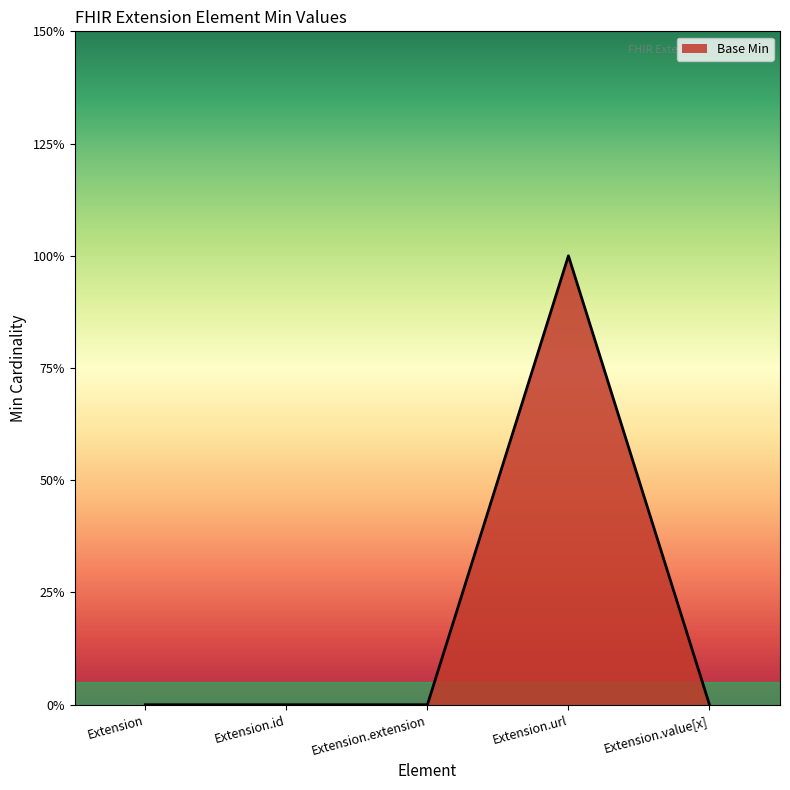

Is this an area chart (filled region under the line)?

Yes